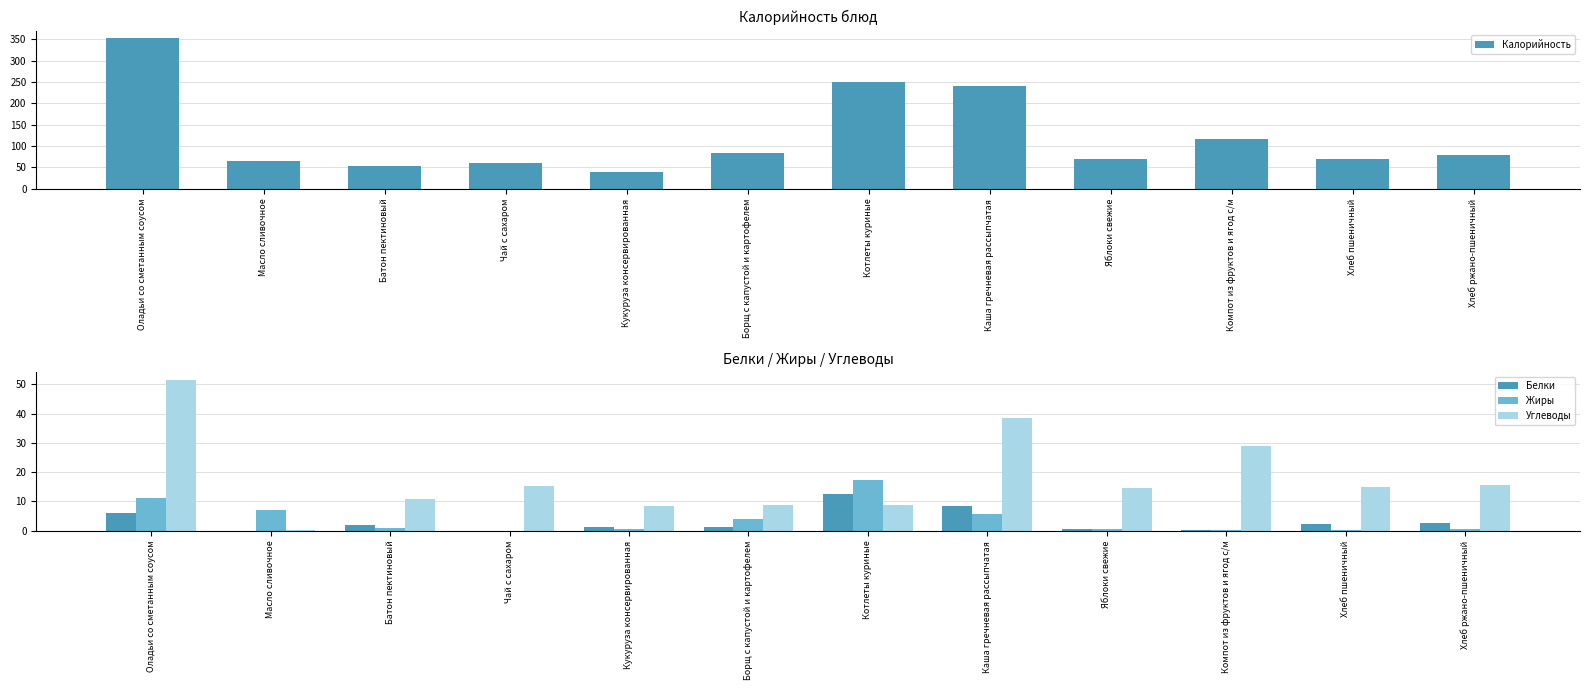

Which category has the lowest value in the Жиры series?

Чай с сахаром